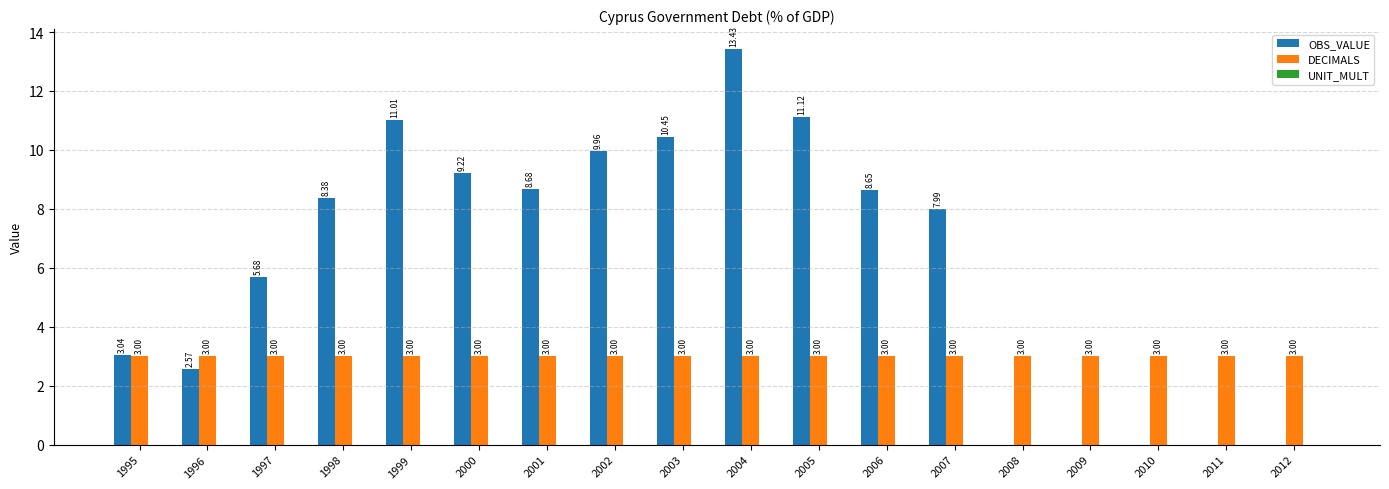

Is the value of DECIMALS at 2008 greater than the value of OBS_VALUE at 2010?

Yes